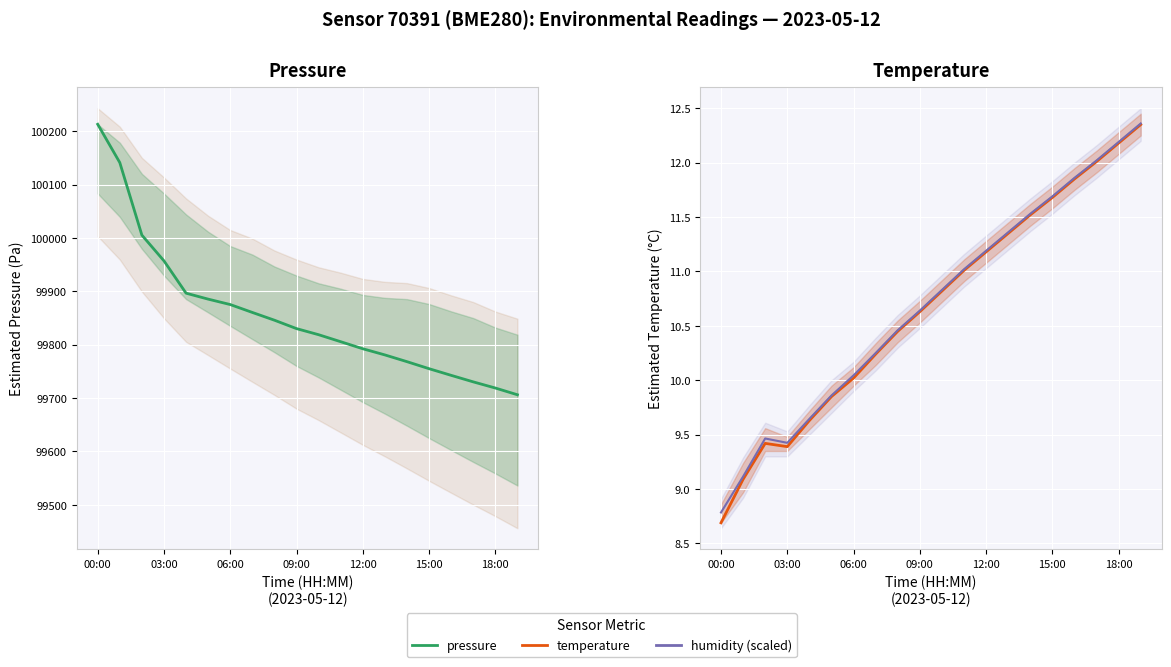

Between 03:00 and 06:00, which series saw the biggest shift?

pressure